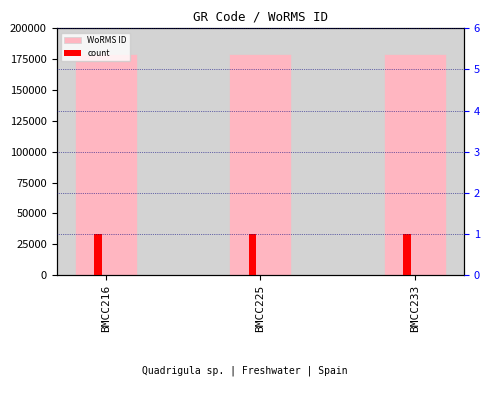

Reading left to right, list all the values displayed in this chart.

WoRMS ID: 178946	178946	178946
count: 1	1	1